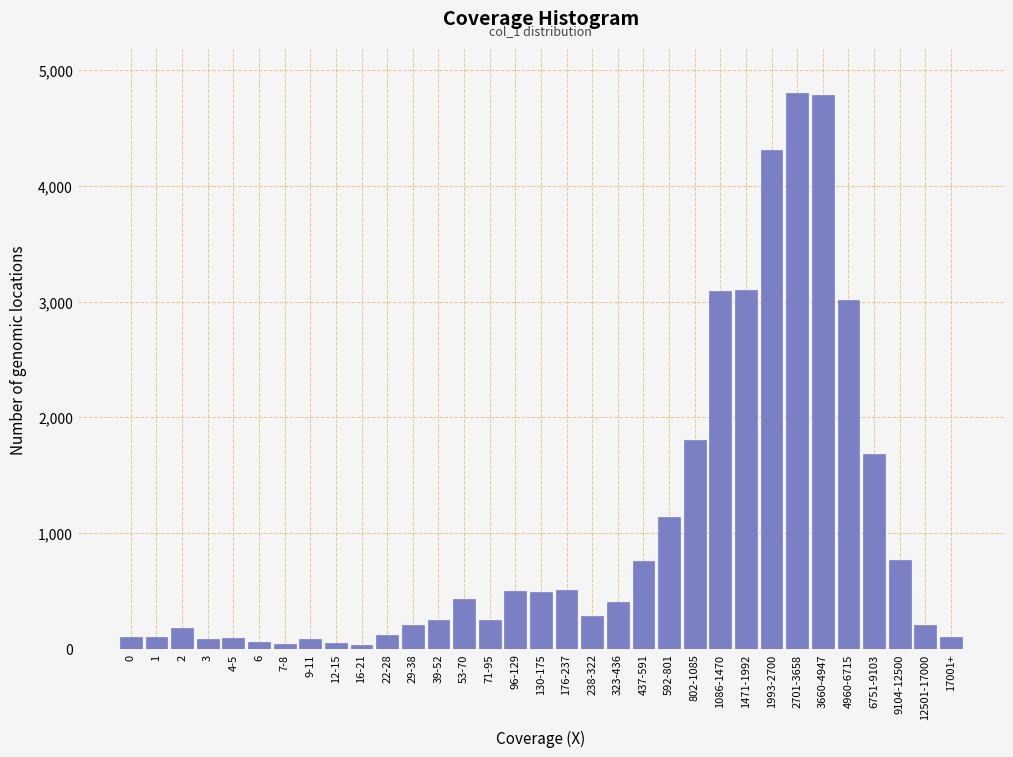

Is it true that the value at 29-38 is 200?

True